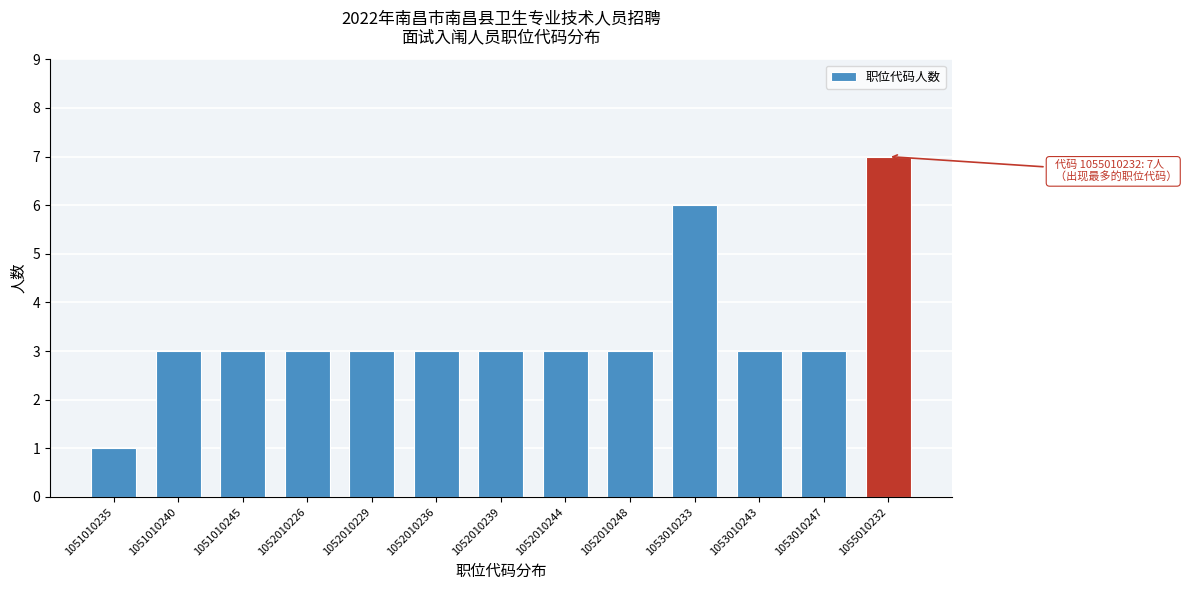

Reading left to right, extract all data points from this chart.

1	3	3	3	3	3	3	3	3	6	3	3	7